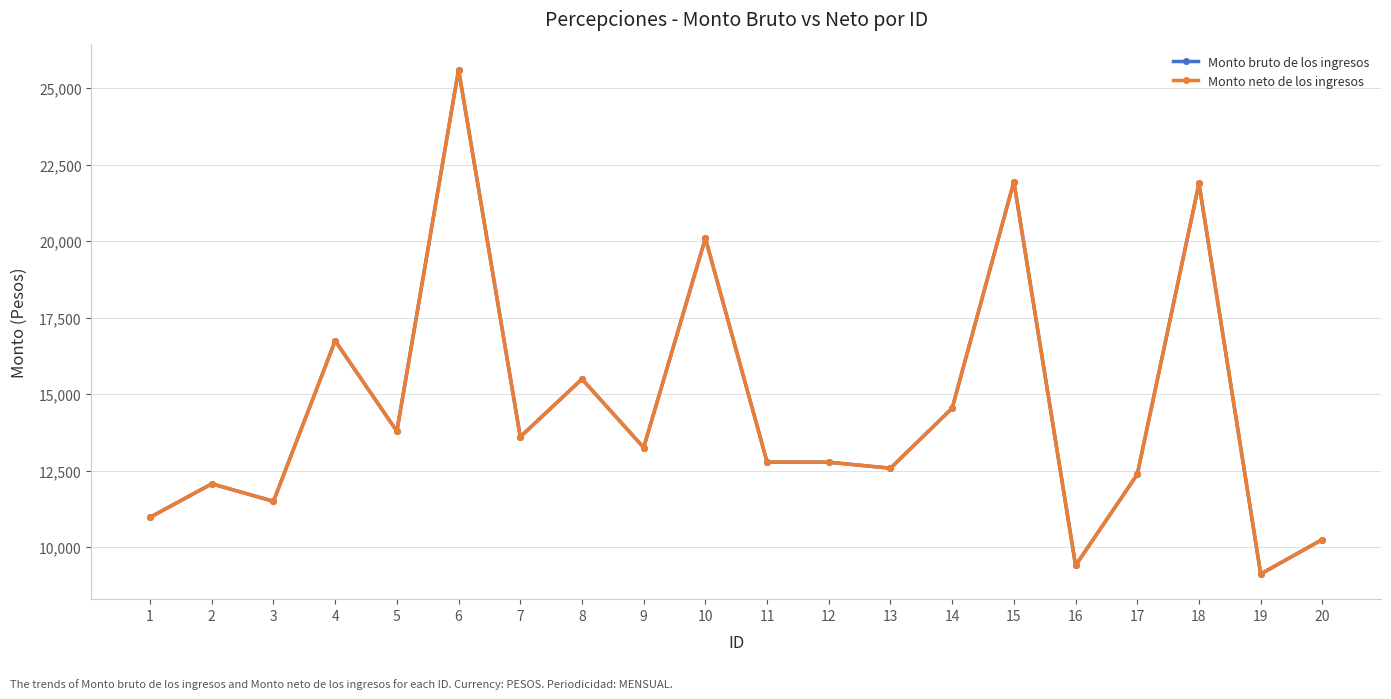

What is the minimum value for Monto bruto de los ingresos?

9119.4